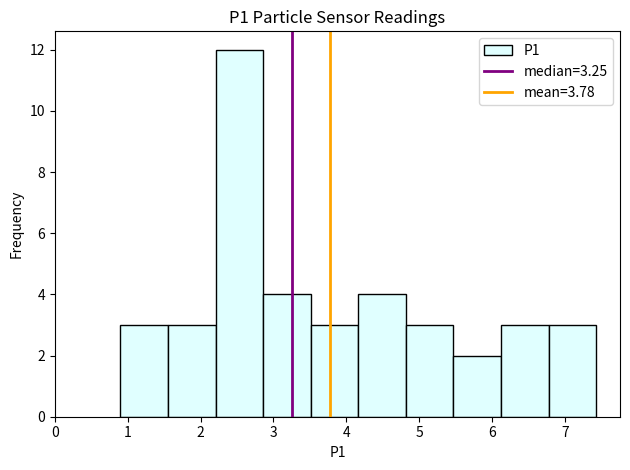

Reading left to right, list every bar in this chart as the range it spans on the x-axis followed by its height. Neither the bar edges nor the heights are printed on the chart, so give them approximately, as read against the axes.

0.9 to 1.6: 3
1.6 to 2.2: 3
2.2 to 2.9: 12
2.9 to 3.5: 4
3.5 to 4.2: 3
4.2 to 4.8: 4
4.8 to 5.5: 3
5.5 to 6.1: 2
6.1 to 6.8: 3
6.8 to 7.4: 3